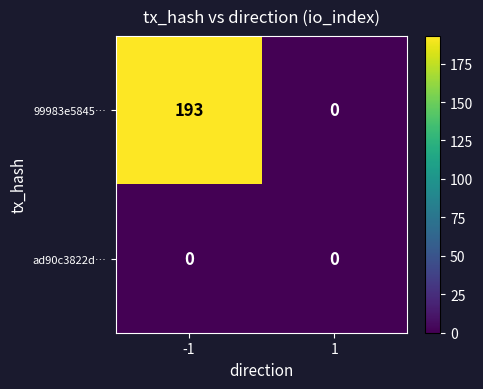

Reading left to right, list all the values displayed in this chart.

99983e5845…: 193	0
ad90c3822d…: 0	0